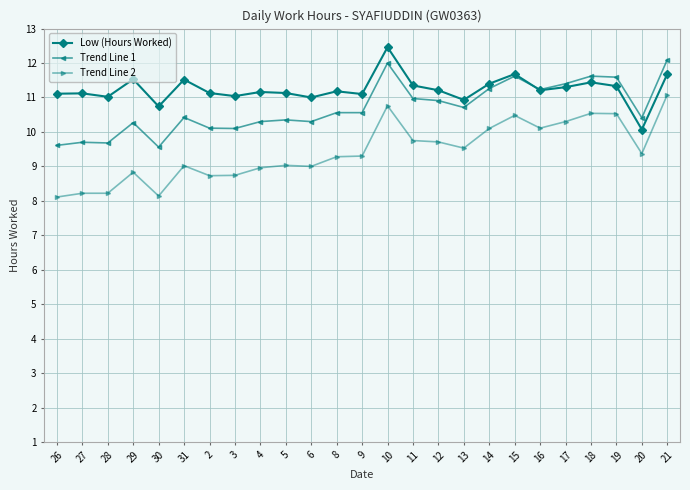

Between 30 and 31, which series saw the biggest shift?

Trend Line 2